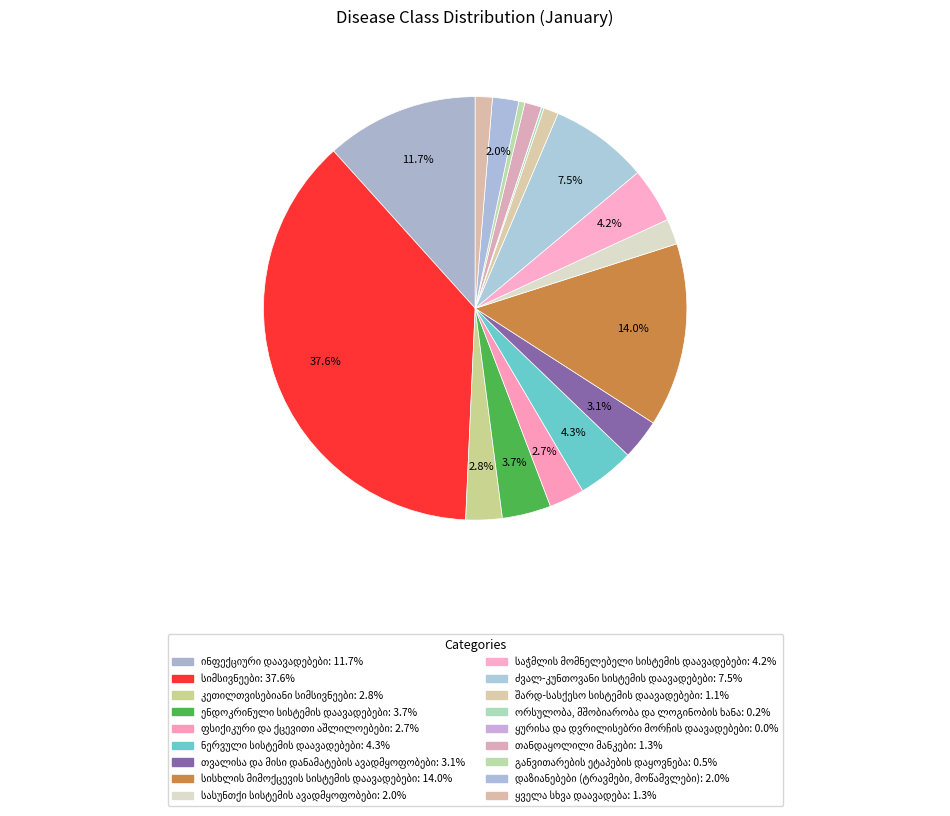

Rank the categories by value from lowest to highest.

ყურისა და დვრილისებრი მორჩის დაავადებები, ორსულობა, მშობიარობა და ლოგინობის ხანა, განვითარების ეტაპების დაყოვნება, შარდ-სასქესო სისტემის დაავადებები, თანდაყოლილი მანკები, ყველა სხვა დაავადება, სასუნთქი სისტემის ავადმყოფობები, დაზიანებები (ტრავმები, მოწამვლები), ფსიქიკური და ქცევითი აშლილოებები, კეთილთვისებიანი სიმსივნეები, თვალისა და მისი დანამატების ავადმყოფობები, ენდოკრინული სისტემის დაავადებები, საჭმლის მომნელებელი სისტემის დაავადებები, ნერვული სისტემის დაავადებები, ძვალ-კუნთოვანი სისტემის დაავადებები, ინფექციური დაავადებები, სისხლის მიმოქცევის სისტემის დაავადებები, სიმსივნეები